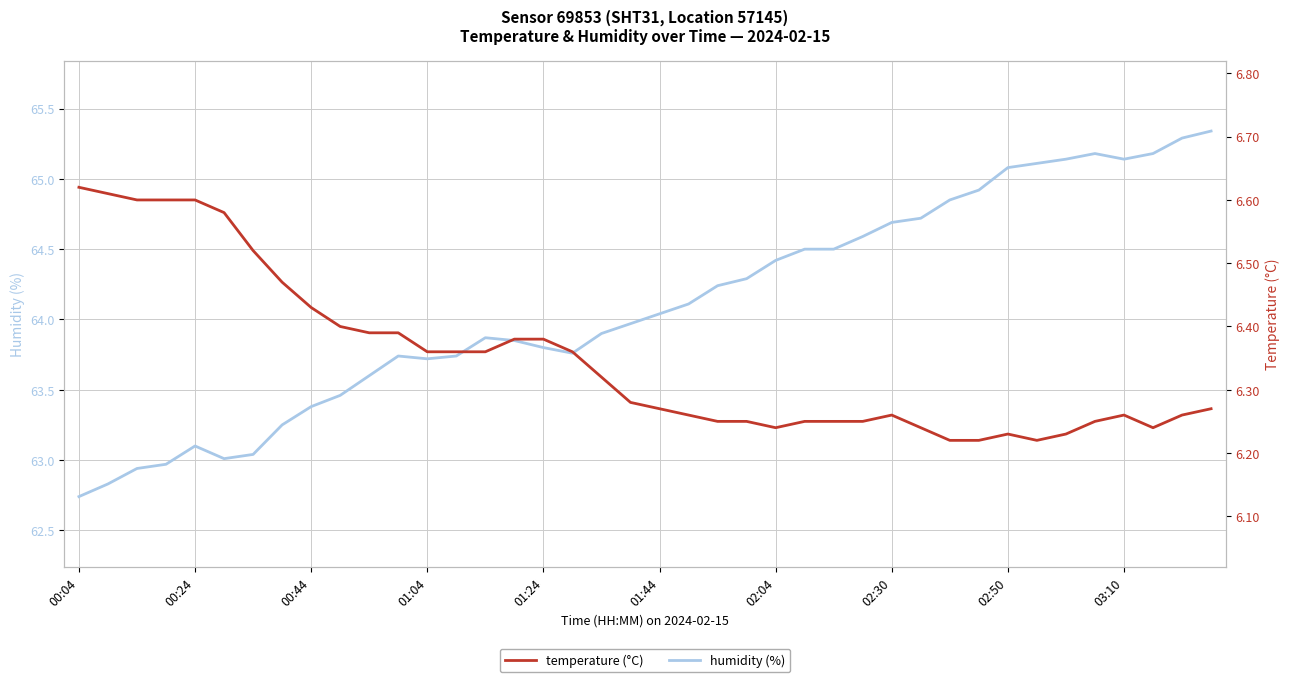

What value does the humidity series have at 29?

64.7